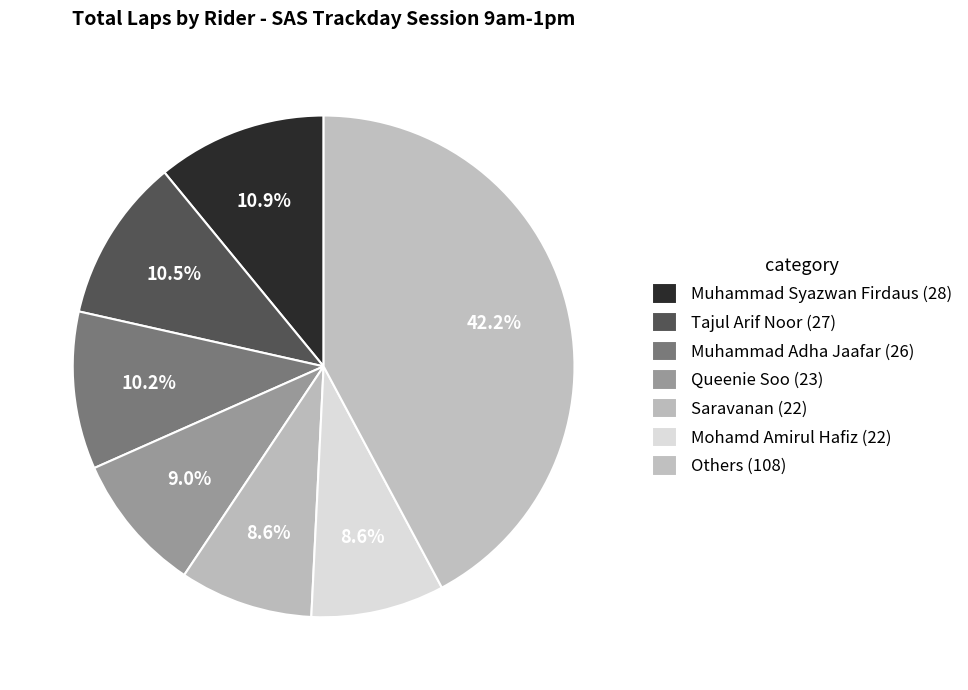

Is there a majority slice in this chart?

No